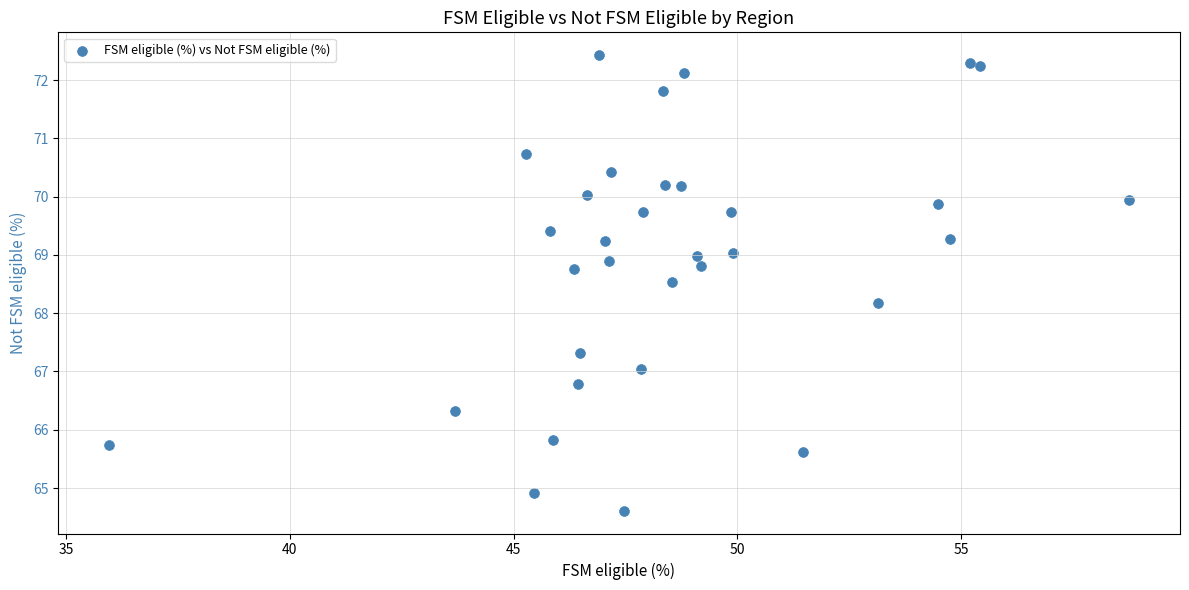

What Y value in the scatter plot is closest to 68?

68.2